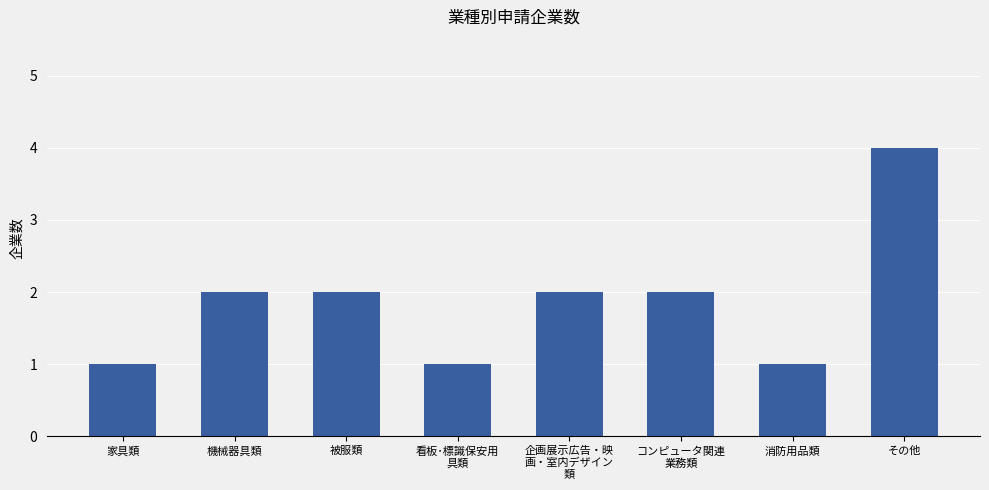

Is it true that the value at 看板･標識保安用
具類 is 1?

True